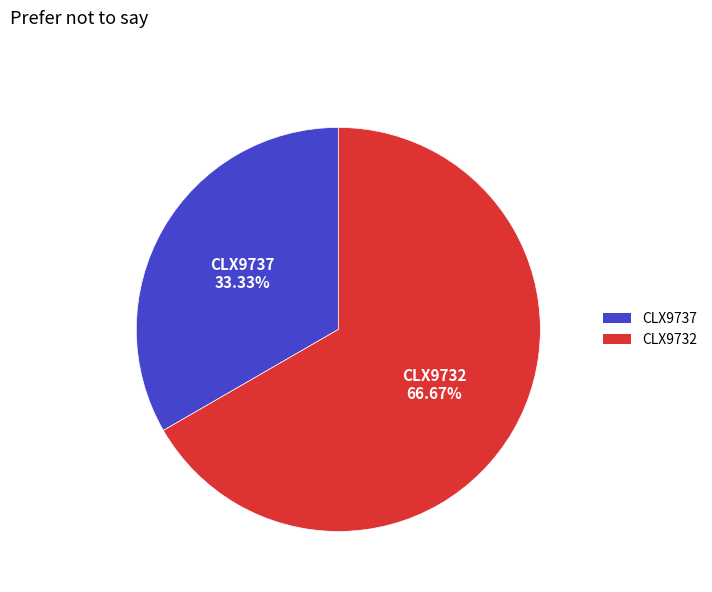

Is there a majority slice in this chart?

Yes